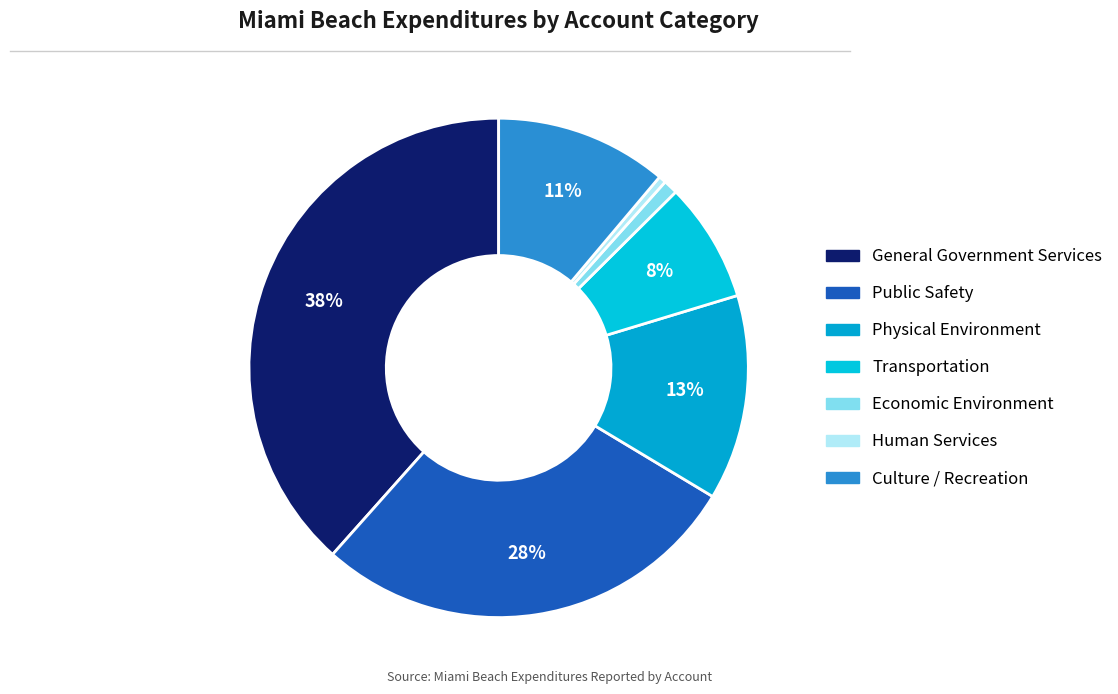

How many slices are in this pie chart?

7